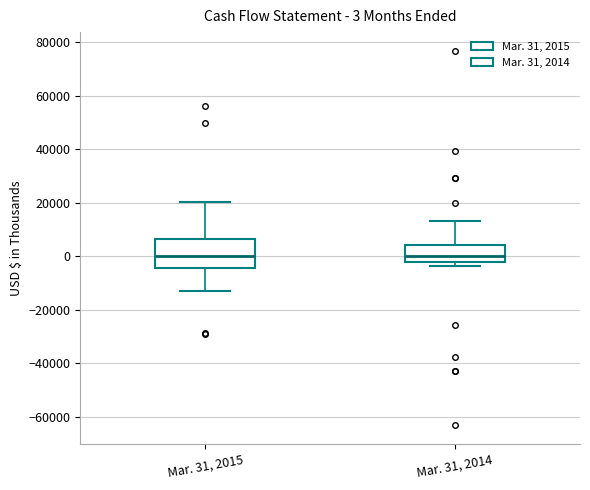

Which box is the tallest, from its lower edge to its upper edge?

Mar. 31, 2015